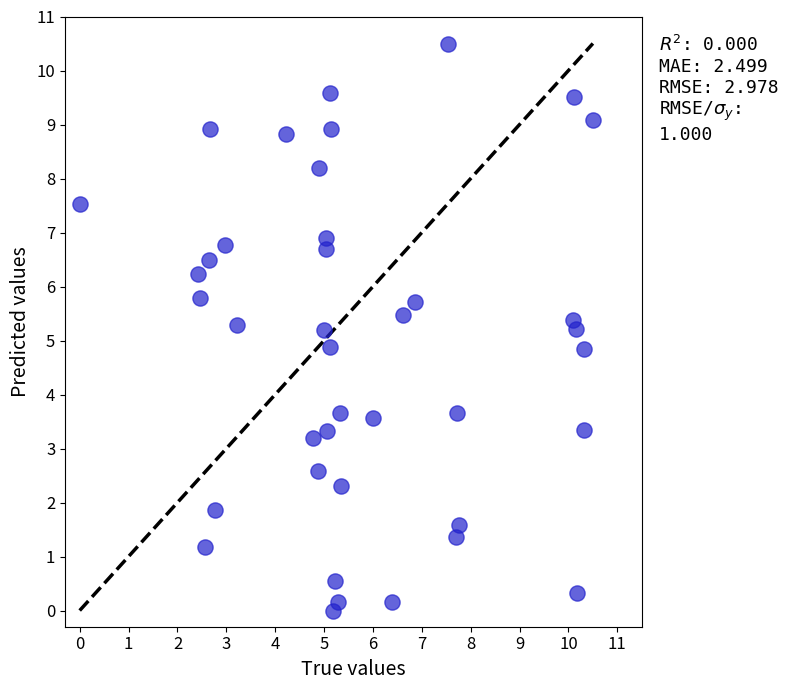

What is the range of X values (max minus min)?

10.5